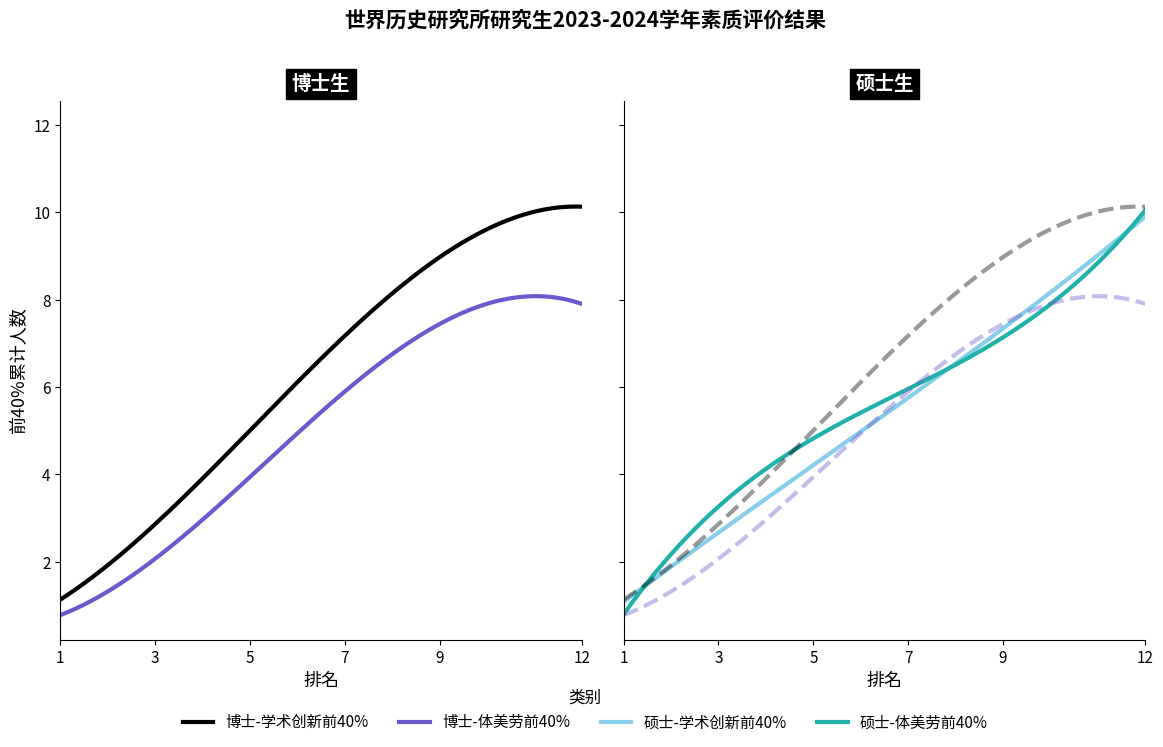

Between 1 and 8, which is larger?

8